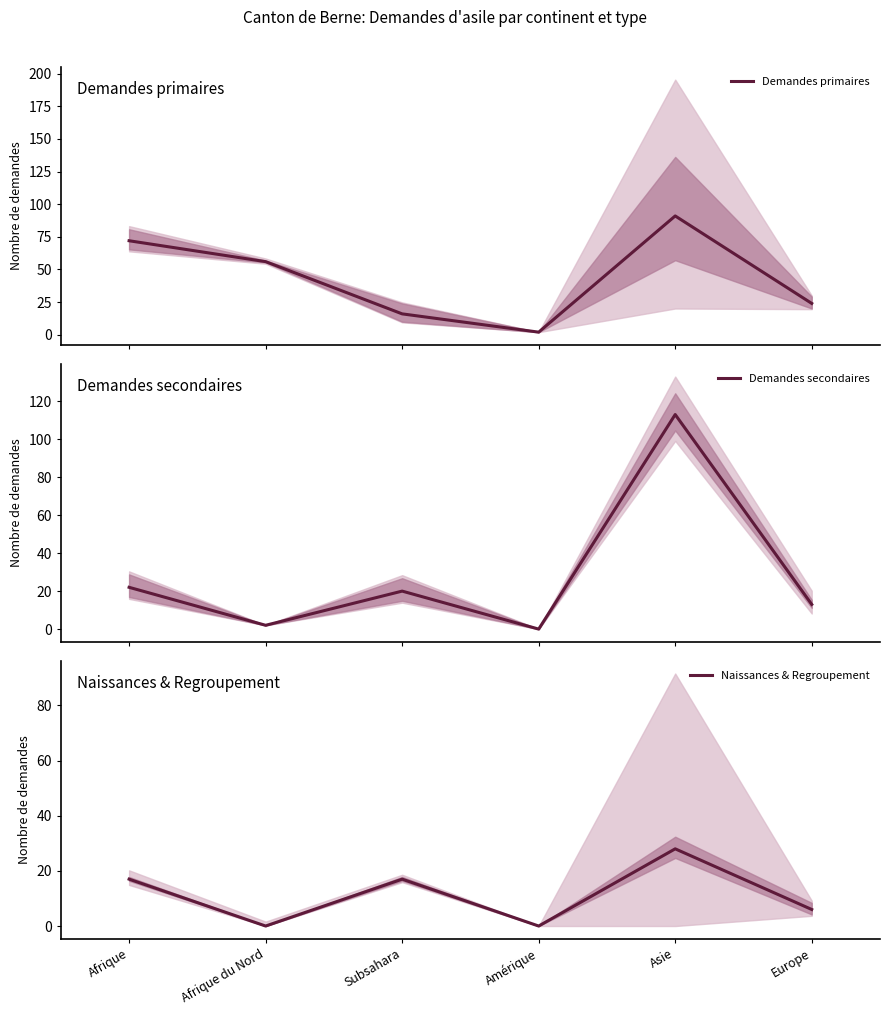

Where does the Demandes secondaires series first go above 20?

Afrique